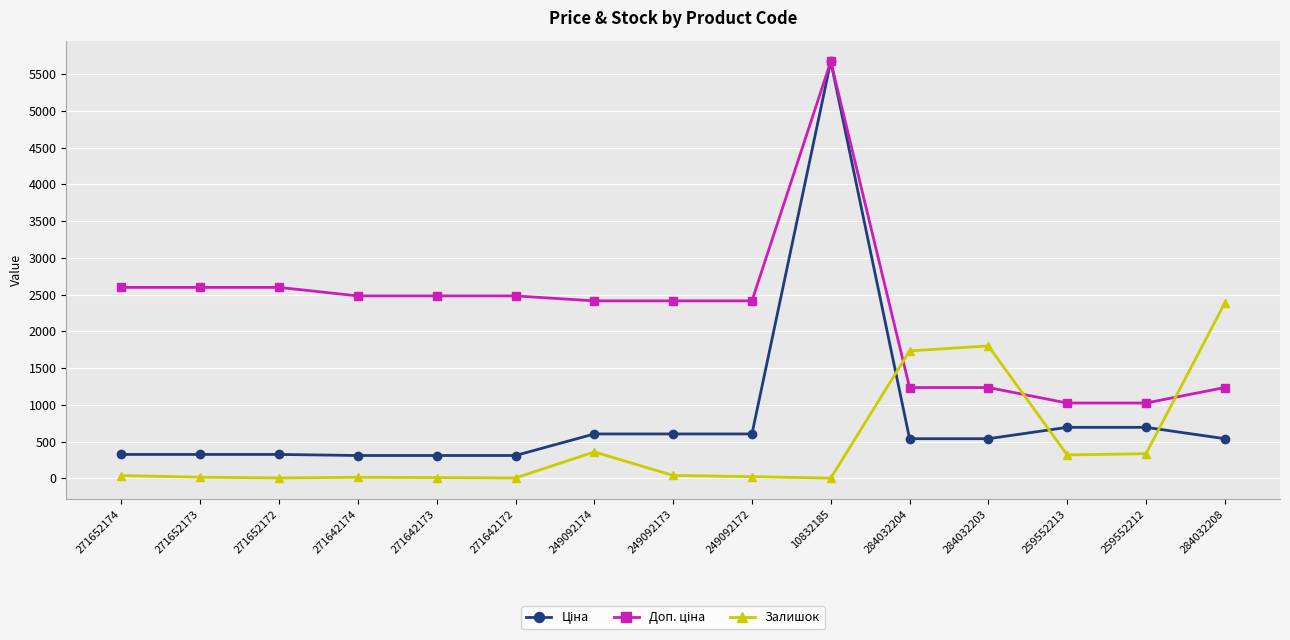

The Залишок series shows 15.0 at 271652173. True or false?

True